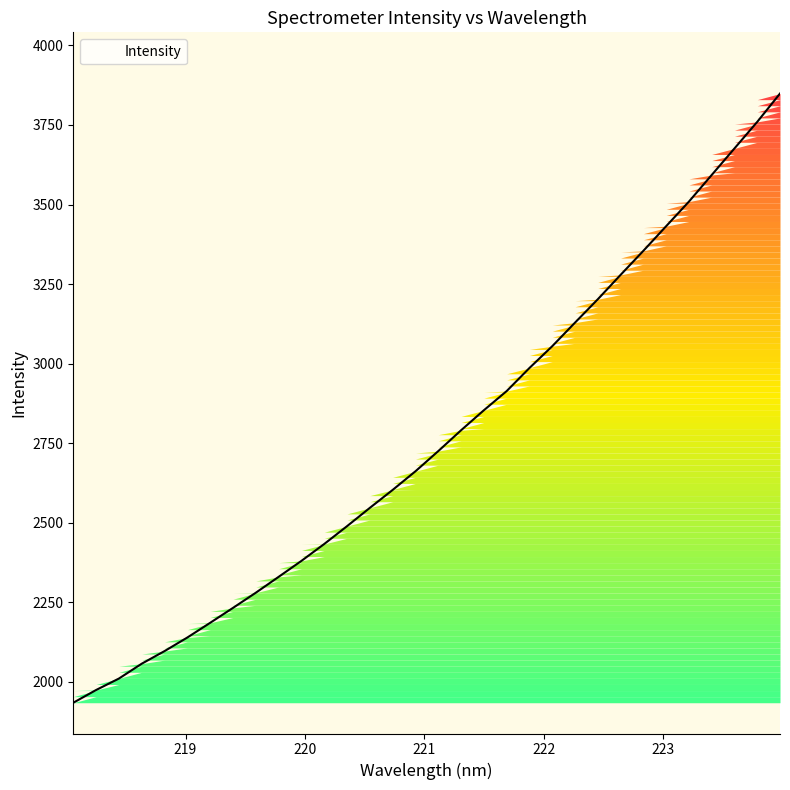

What is the greatest value displayed?

3848.7